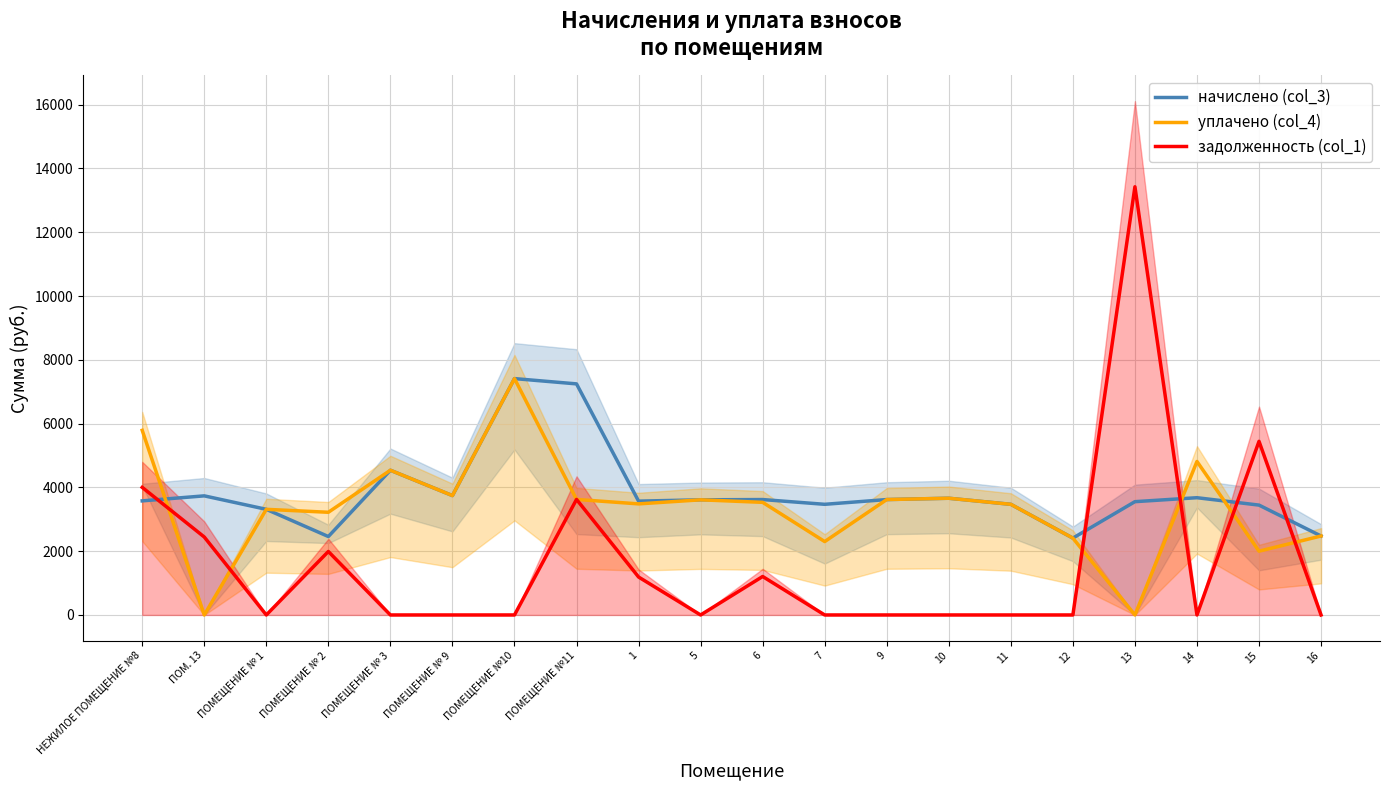

Which label corresponds to the largest value in the chart?

13